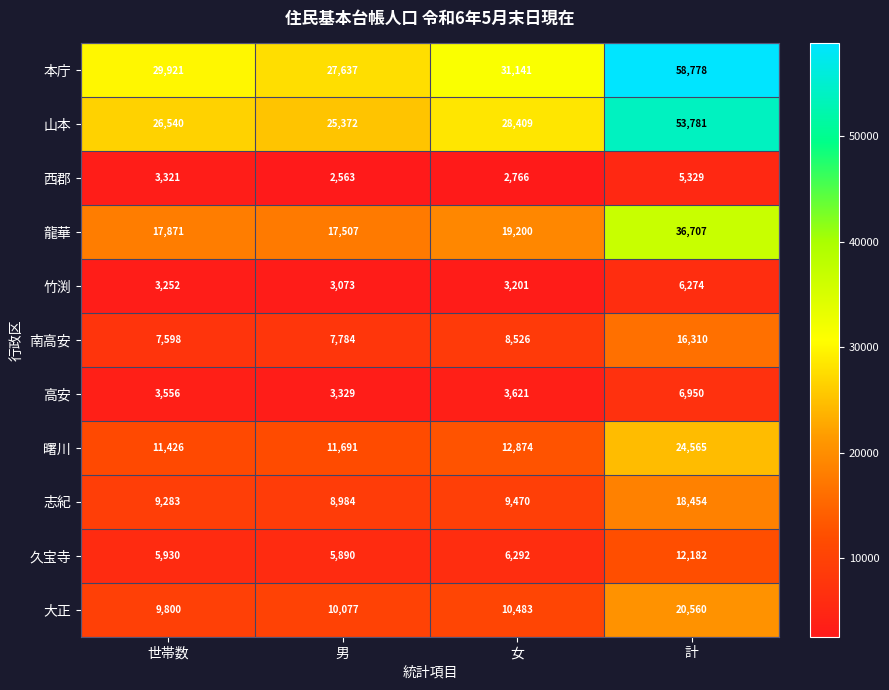

What is the difference between the maximum and minimum values in the 高安 series?

3621